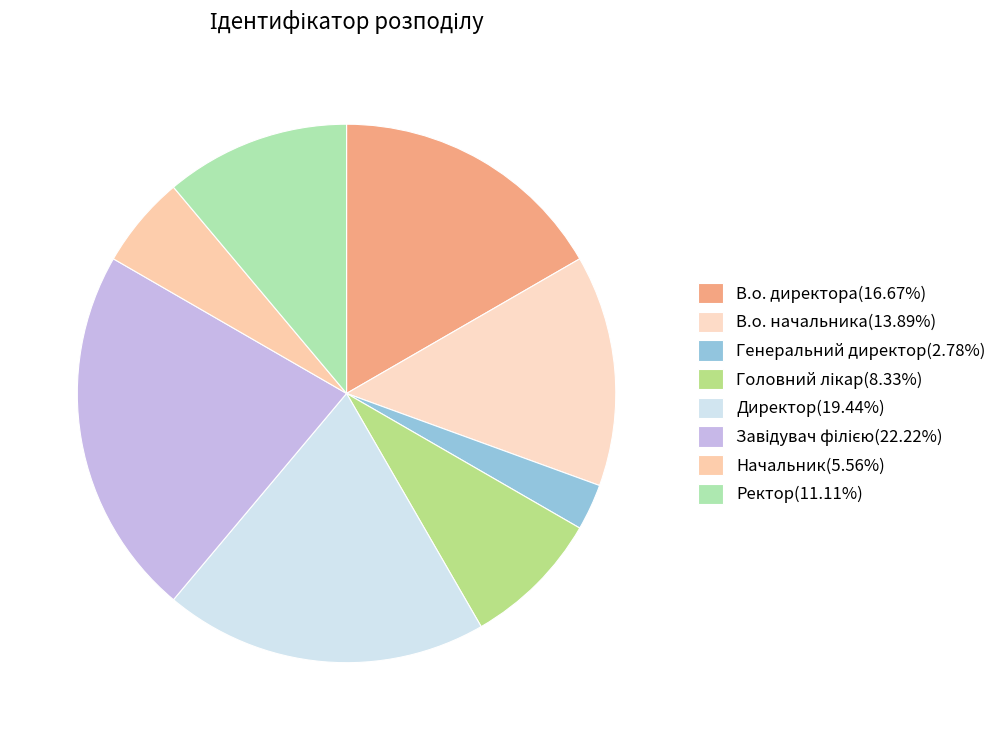

Which category has the smallest portion of the pie?

Генеральний директор